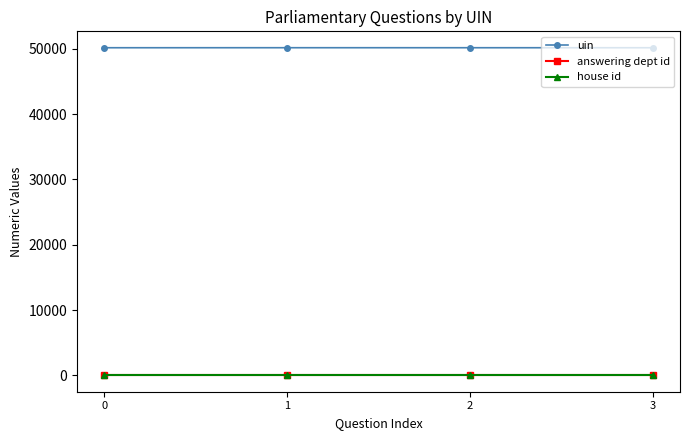

At how many categories does at least one series exceed 5924?

4